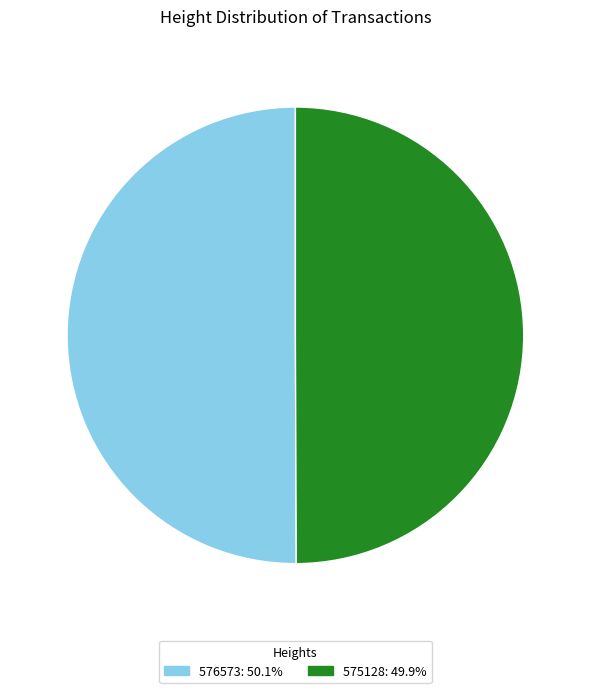

True or false: 575128 accounts for 65% of the total.

False